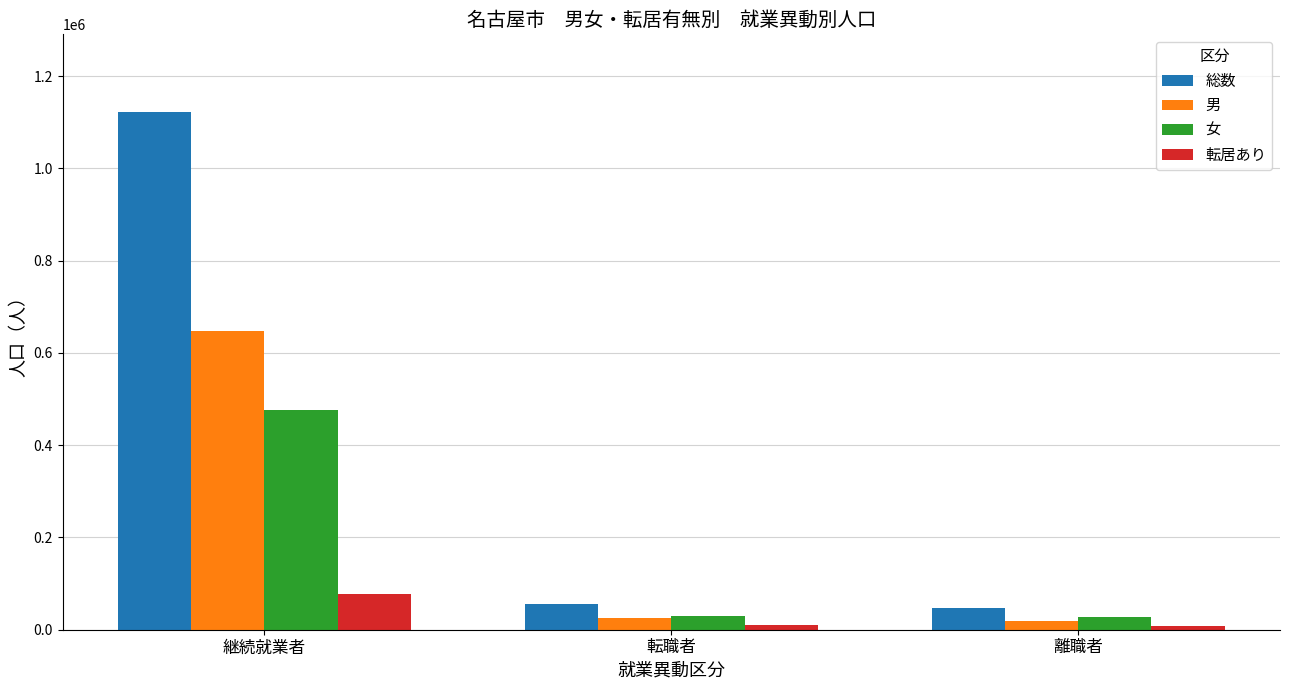

The 総数 series shows 56700 at 転職者. True or false?

True